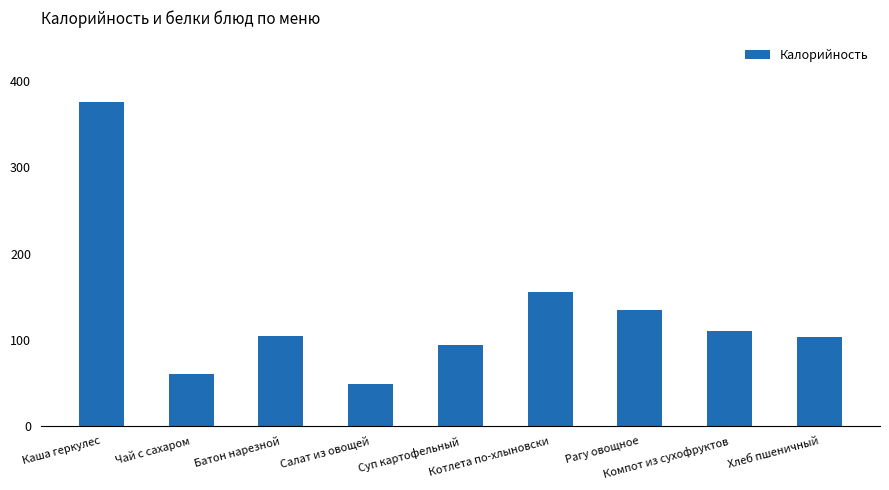

Which label corresponds to the smallest value in the chart?

Салат из овощей